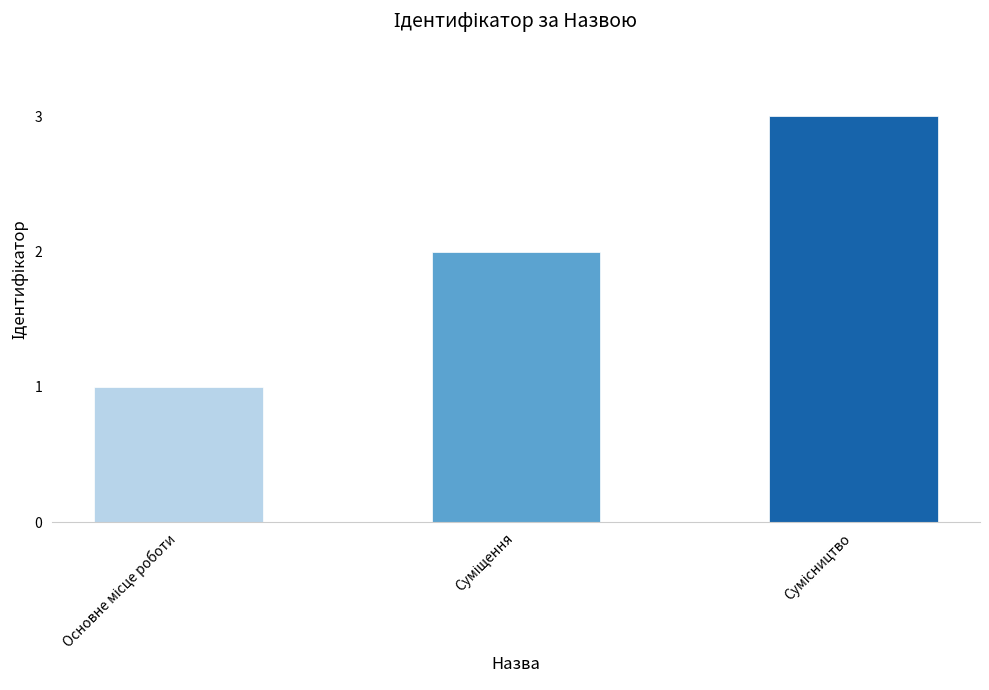

Count the number of data series in this chart.

1